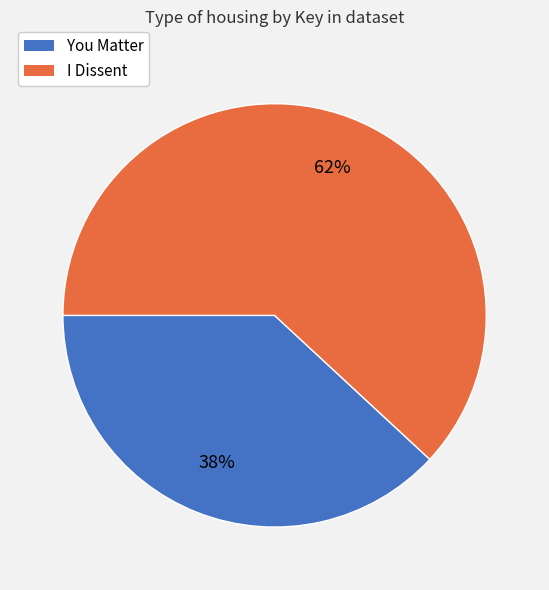

To the nearest percent, what portion does You Matter represent?

38%